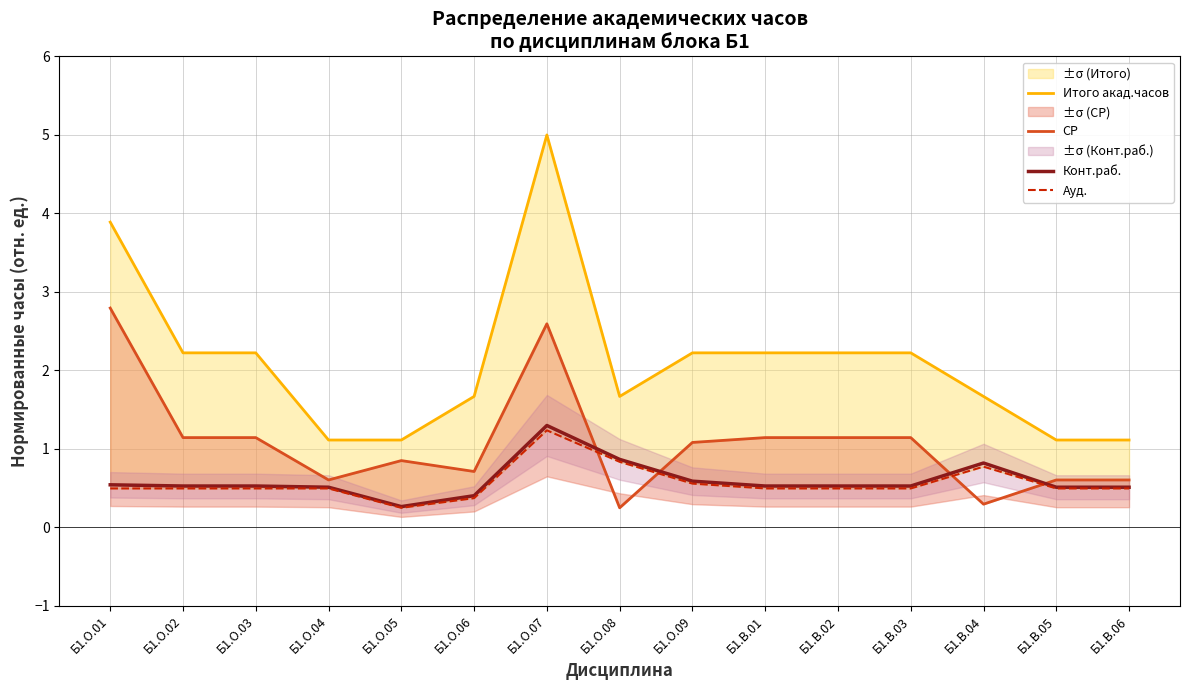

What are all the series names shown in the legend?

Итого акад.часов, СР, Конт.раб., Ауд.